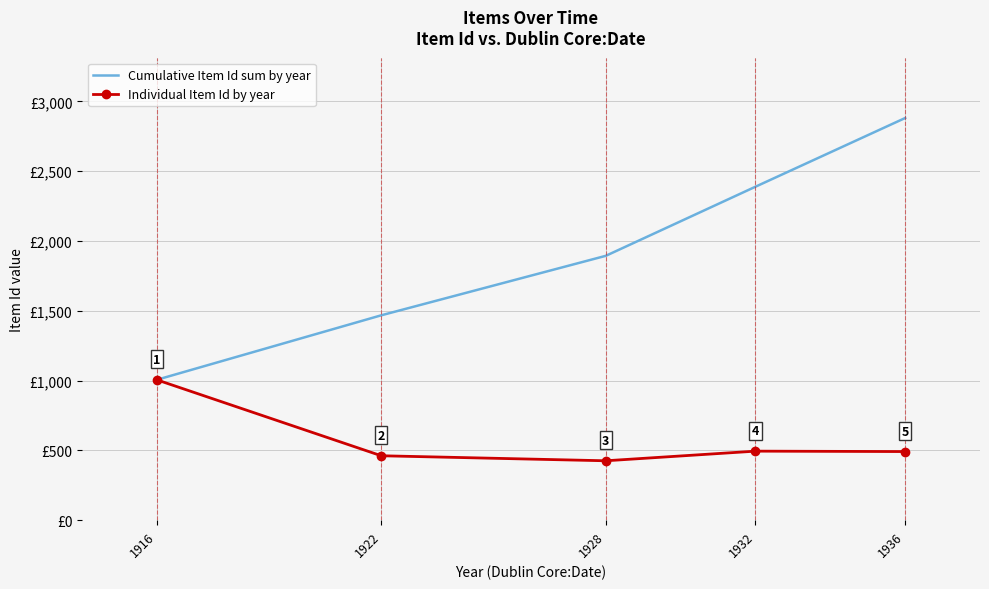

Rank the series by their maximum value, from lowest to highest.

Individual Item Id by year, Cumulative Item Id sum by year